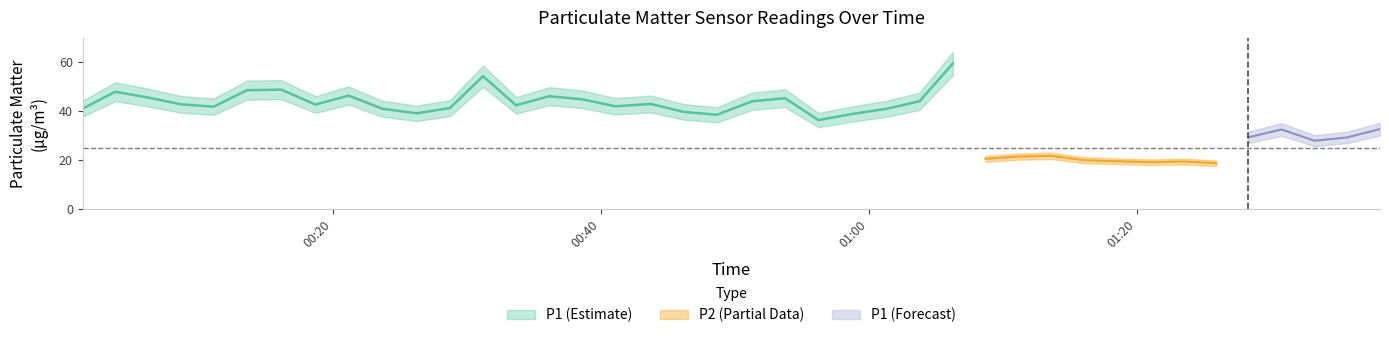

At how many categories does at least one series exceed 49?

2